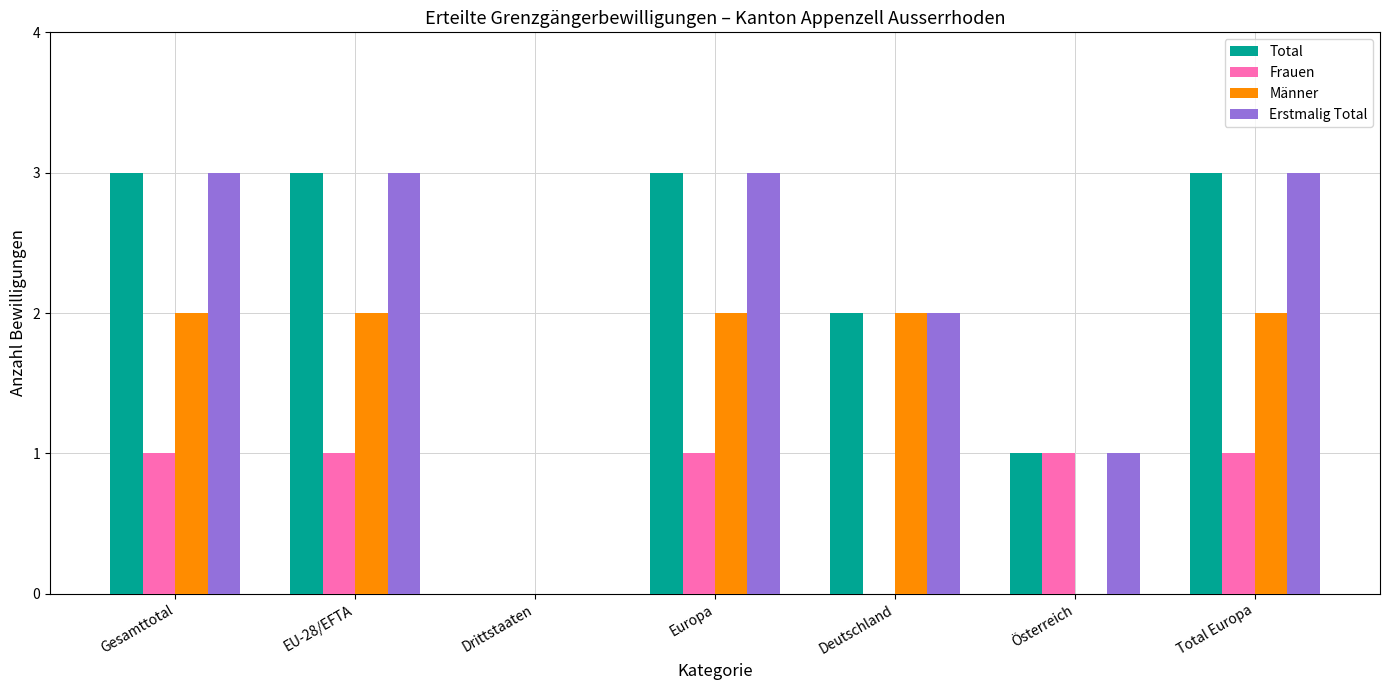

What is the difference between the Total values at Drittstaaten and Deutschland?

2